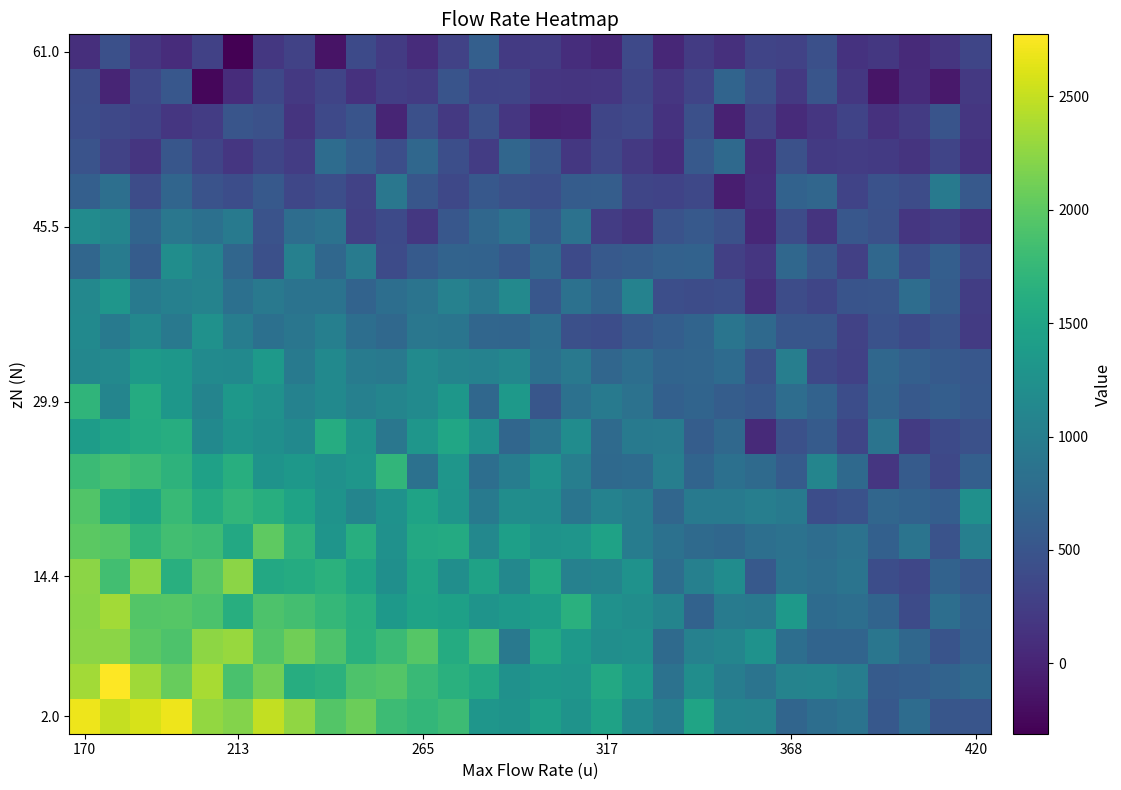

How many data points does each series have?

30